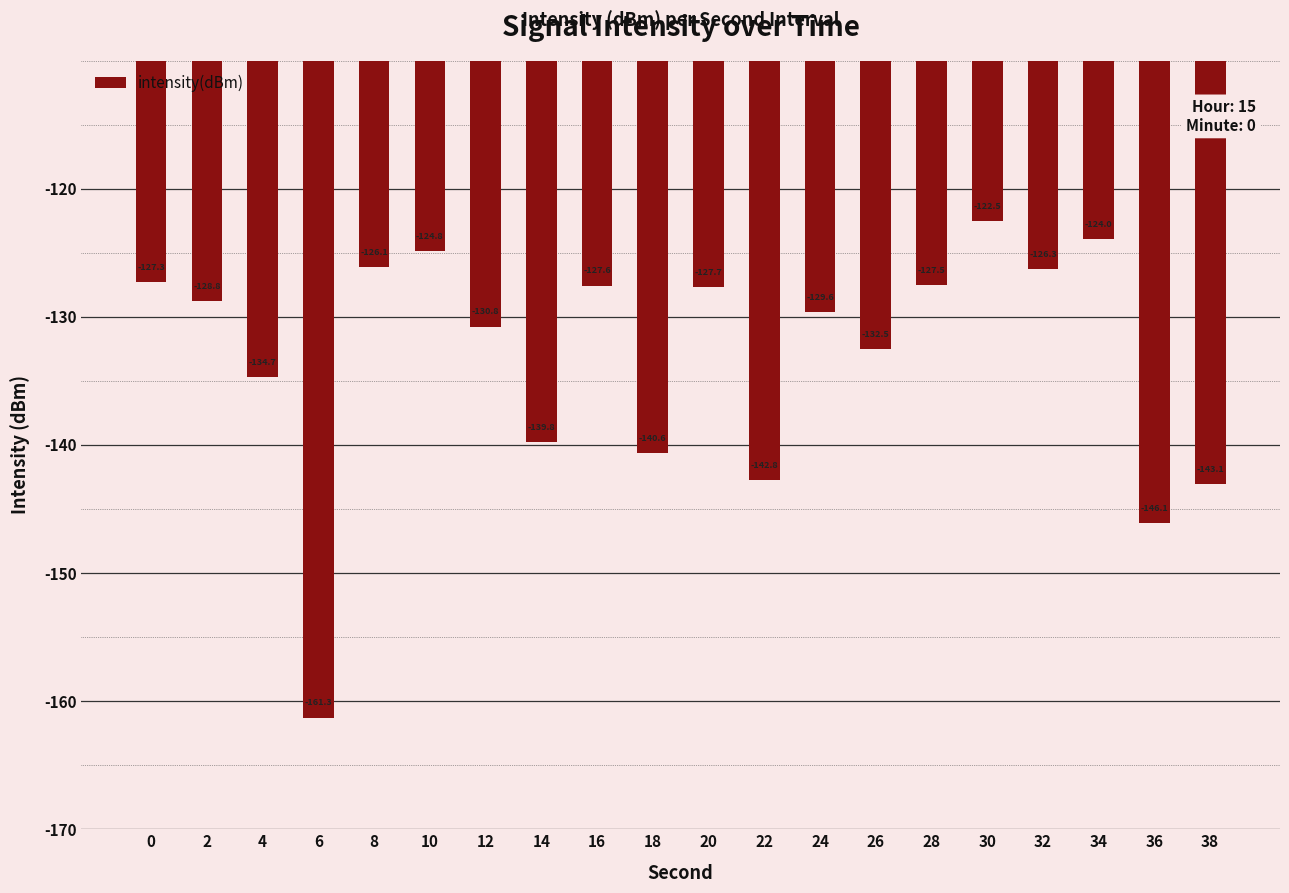

Reading left to right, extract all data points from this chart.

-127.3	-128.8	-134.7	-161.3	-126.1	-124.8	-130.8	-139.8	-127.6	-140.6	-127.7	-142.8	-129.6	-132.5	-127.5	-122.5	-126.3	-124.0	-146.1	-143.1